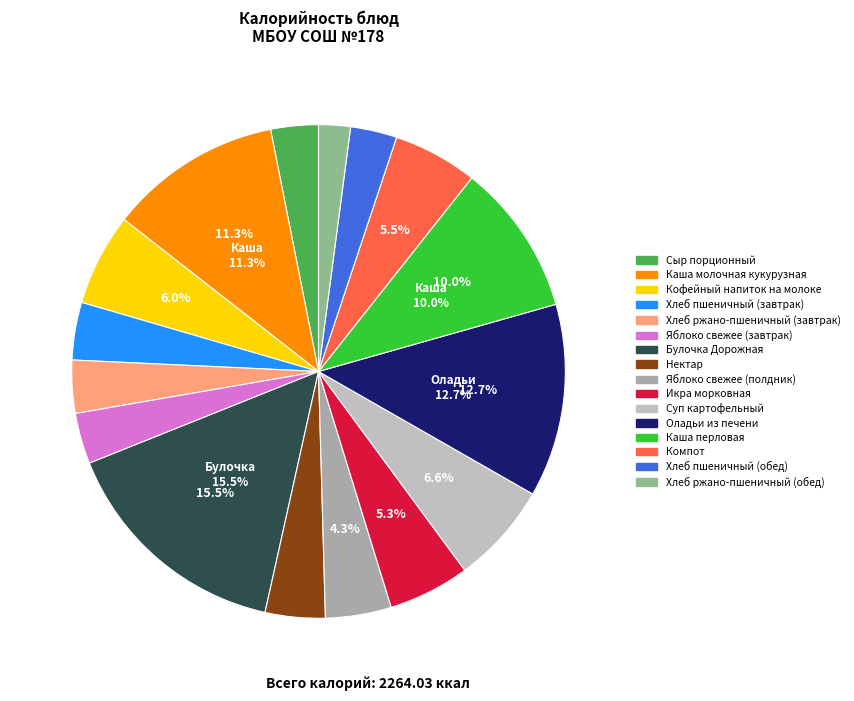

Which category has the biggest portion of the pie?

Булочка Дорожная